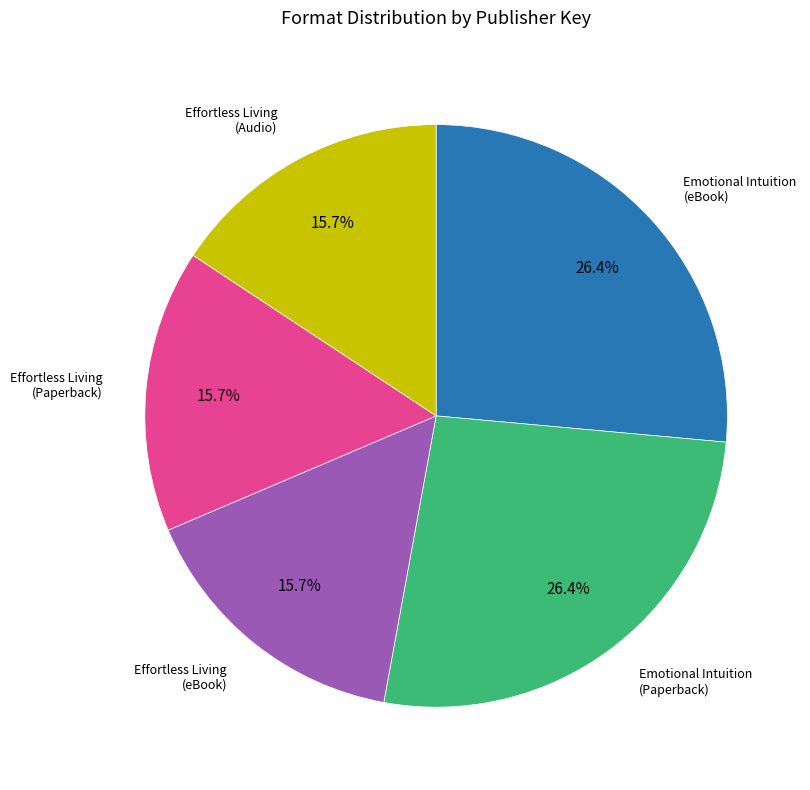

Count the number of slices in the pie.

5